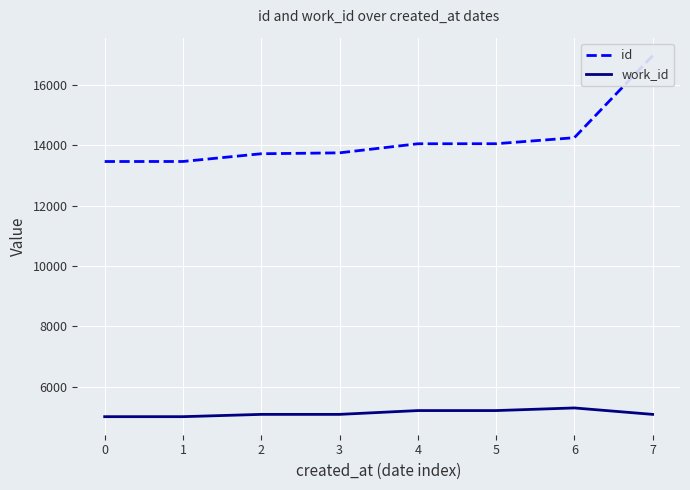

Does the chart display data point markers on the line(s)?

No